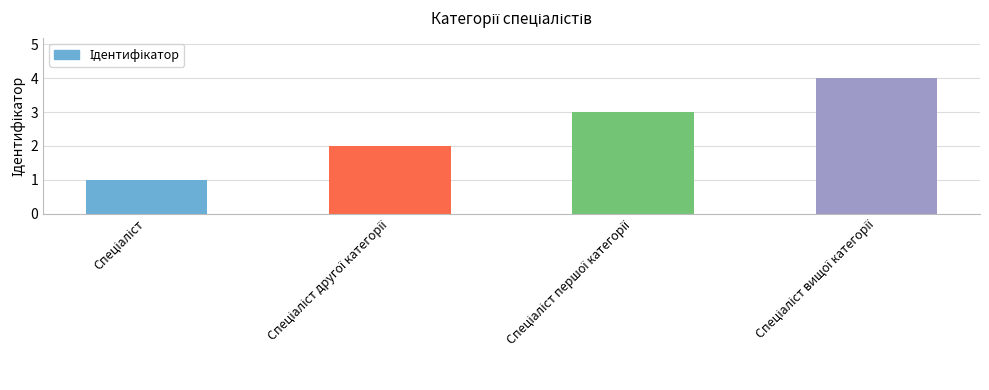

What is the greatest value displayed?

4